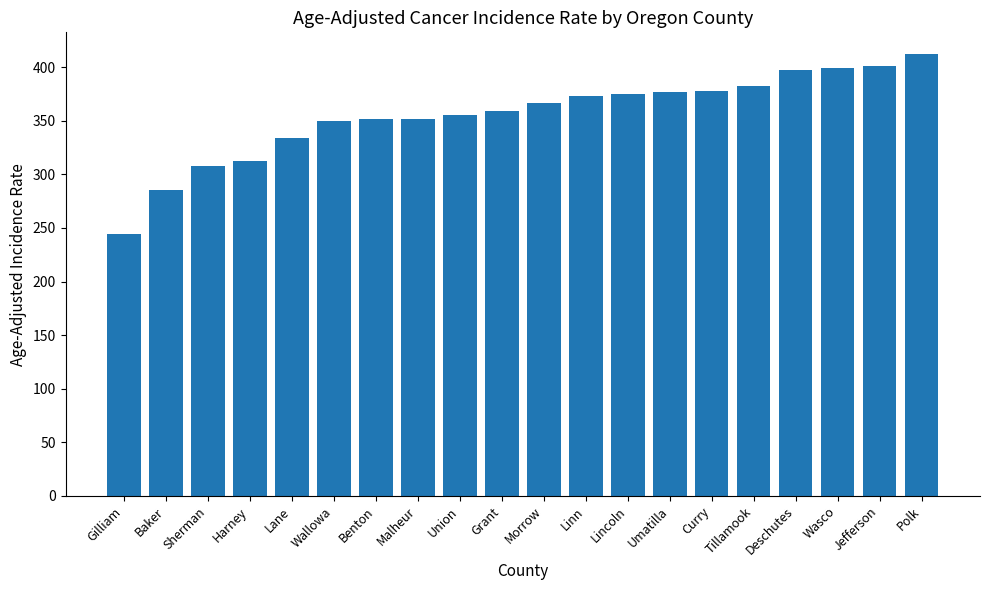

What position from the left is Polk?

20